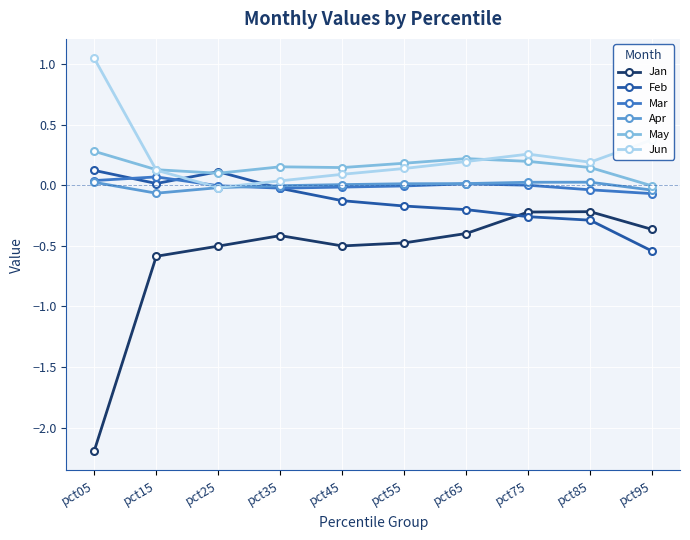

Which label corresponds to the smallest value in the chart?

pct05